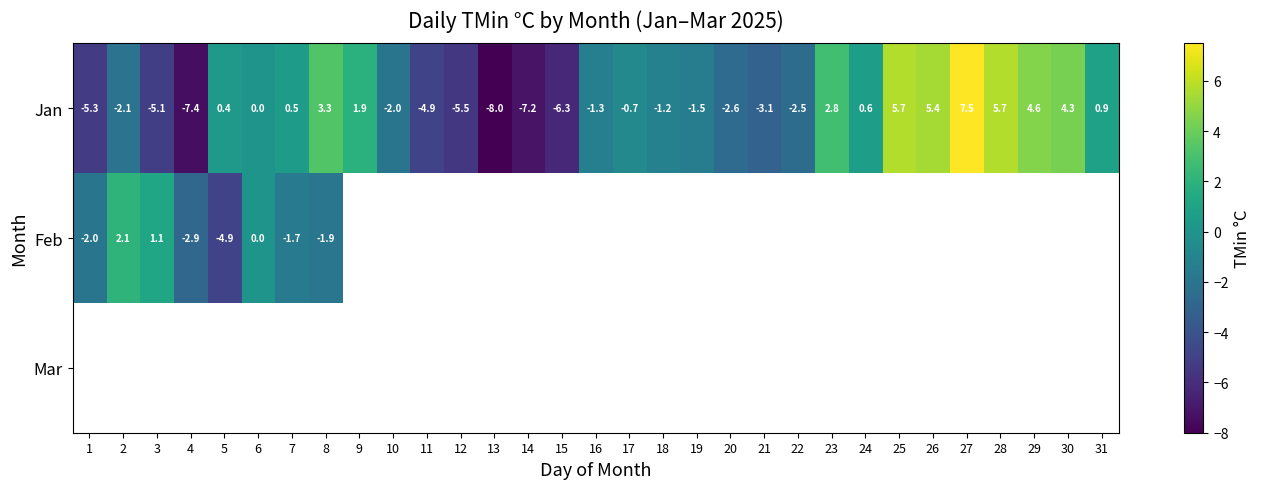

True or false: Jan has a value of 0.9 at 31.

True